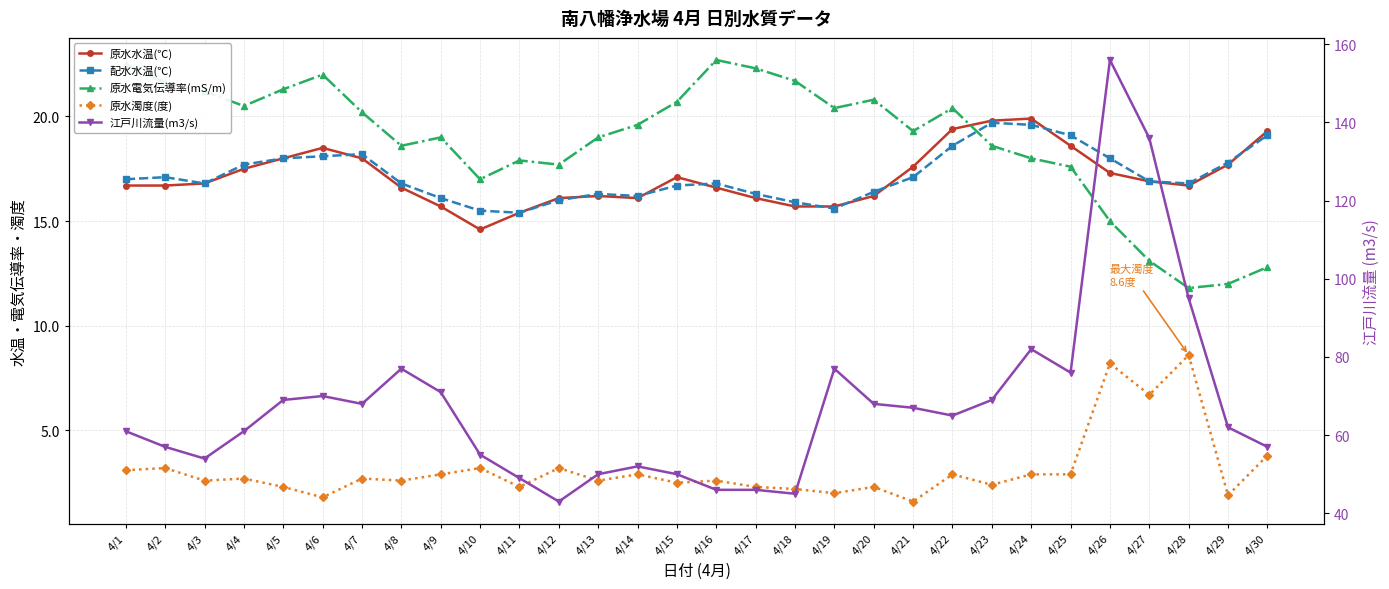

Where is the first local minimum for 江戸川流量(m3/s)?

4/3